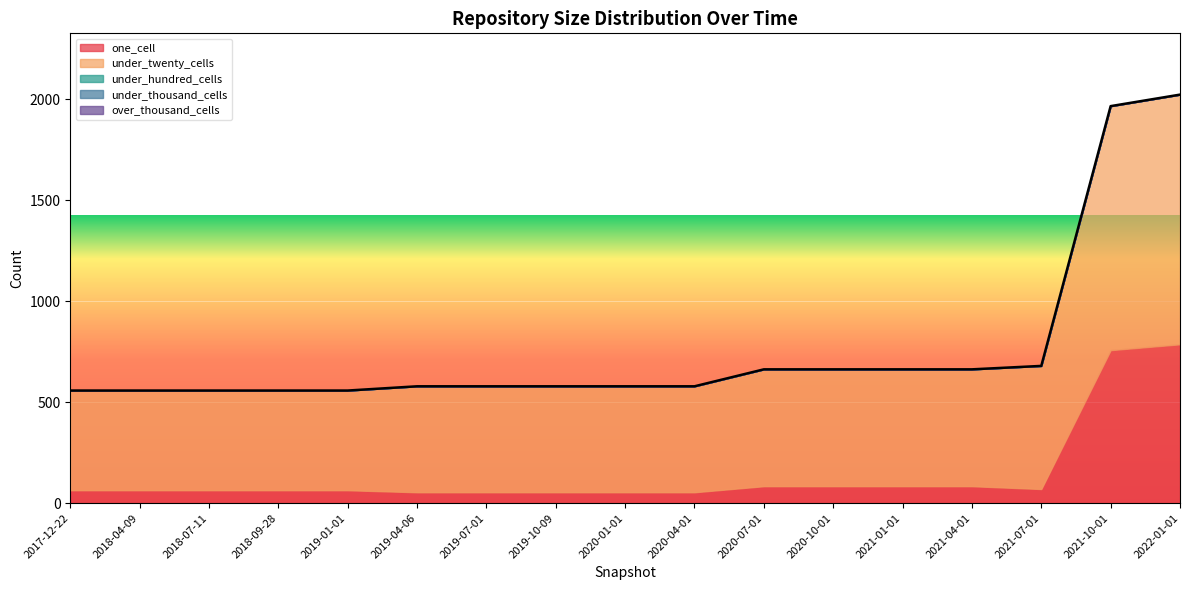

Reading right to left, what are all the values shown in this chart?

one_cell: 787	758	70	84	84	84	84	54	54	54	54	54	64	64	64	64	64
under_twenty_cells: 1237	1209	610	579	579	579	579	525	525	525	525	525	494	494	494	494	494
under_hundred_cells: 0	0	0	0	0	0	0	0	0	0	0	0	0	0	0	0	0
under_thousand_cells: 0	0	0	0	0	0	0	0	0	0	0	0	0	0	0	0	0
over_thousand_cells: 0	0	0	0	0	0	0	0	0	0	0	0	0	0	0	0	0